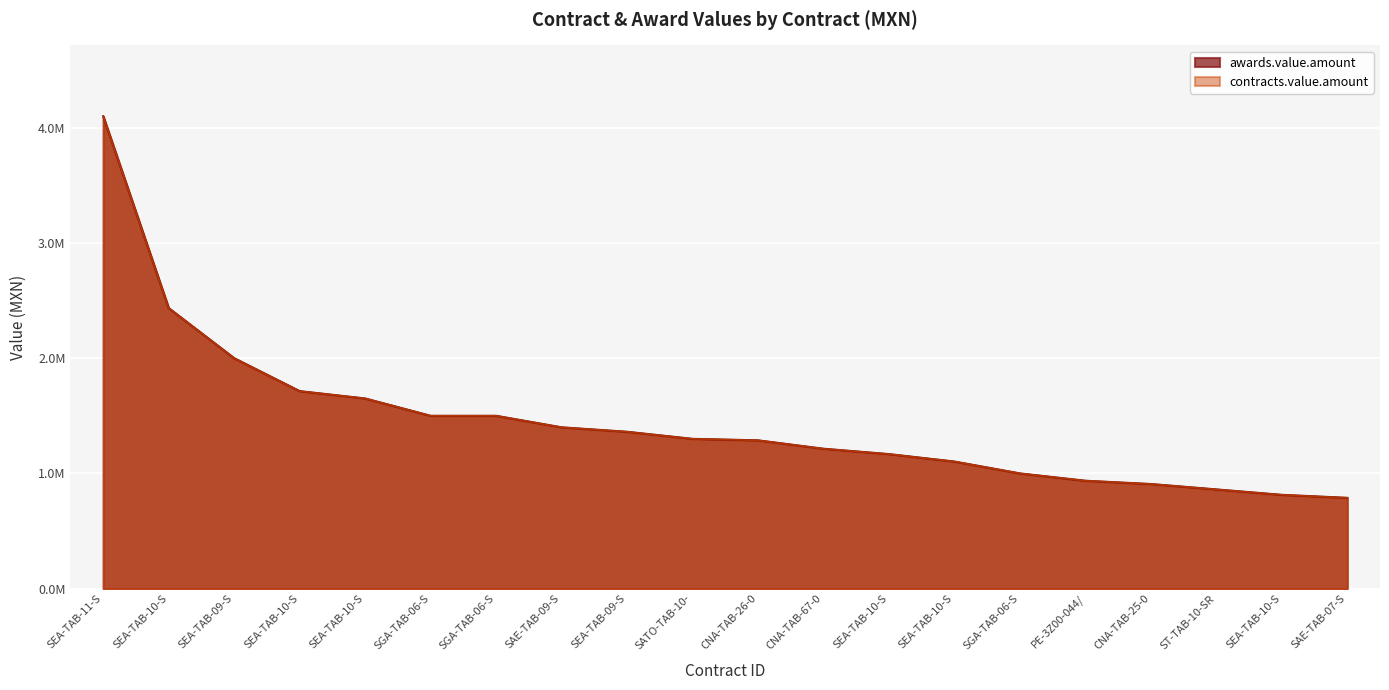

How many distinct data groups are displayed?

2